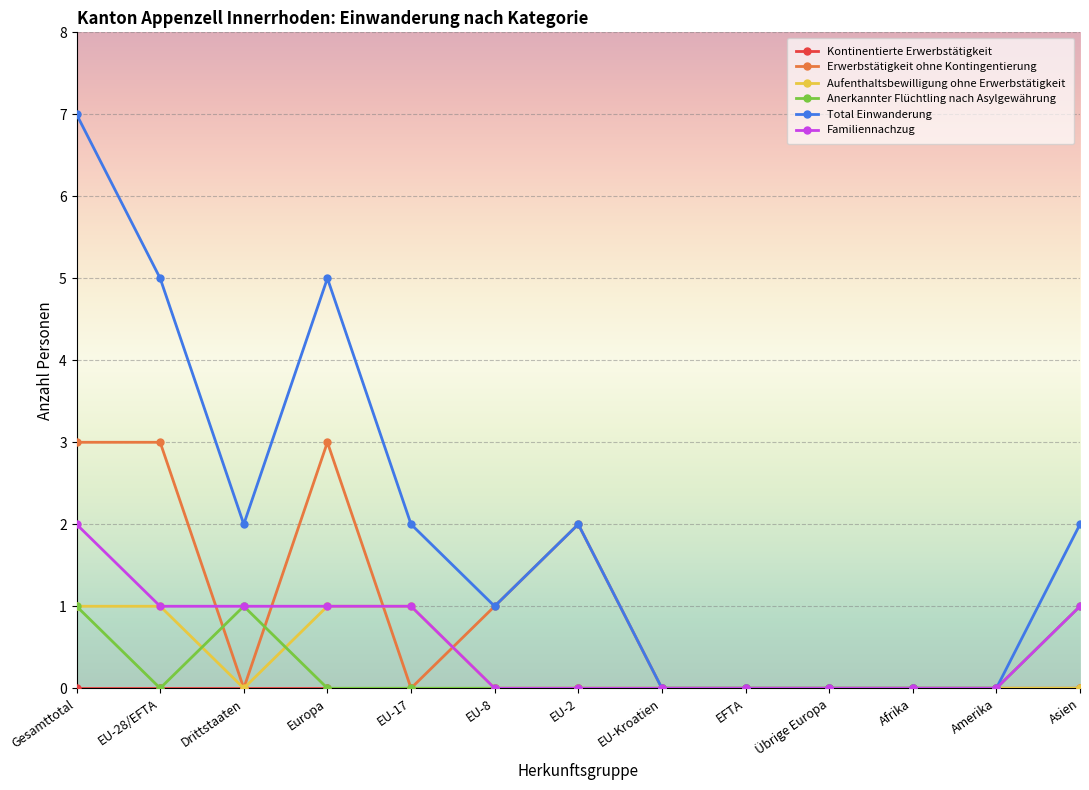

Which series changed the most between Gesamttotal and Übrige Europa?

Total Einwanderung